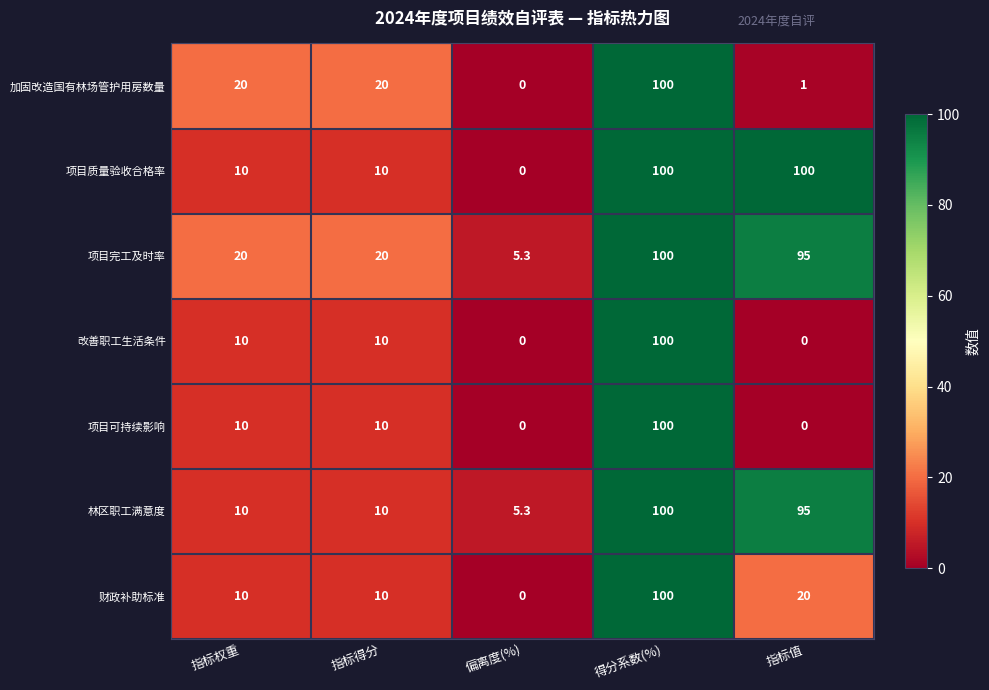

What is the highest value of the 项目质量验收合格率 series?

100.0